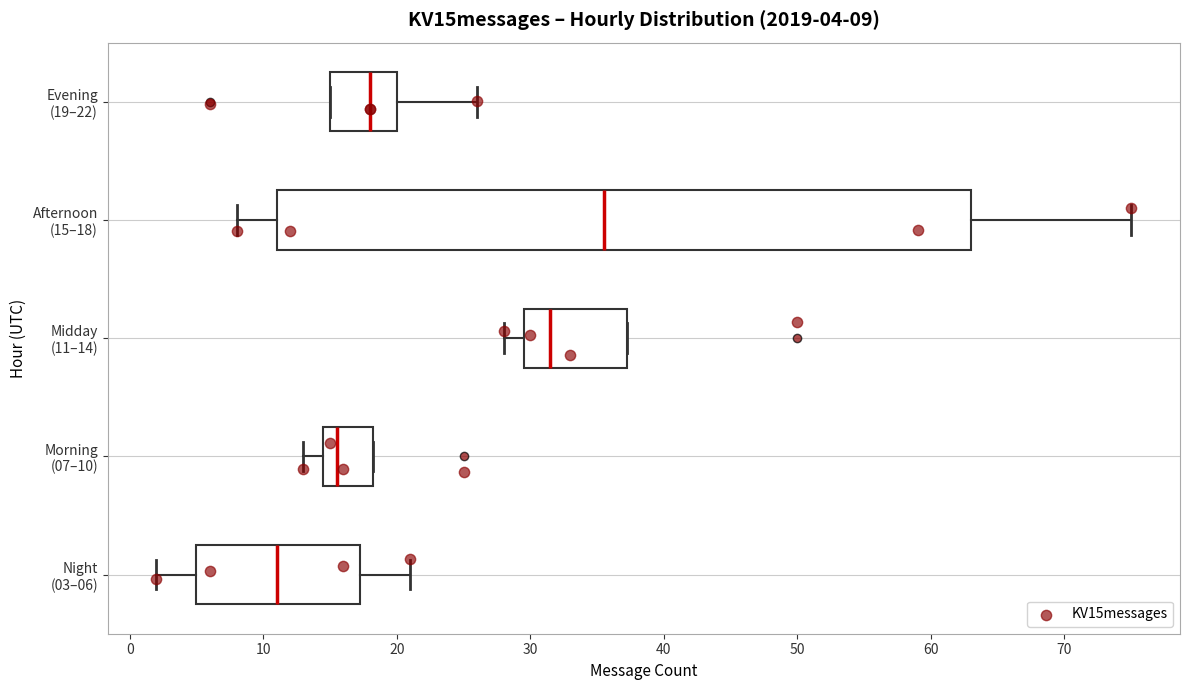

Which box's median line is the furthest to the right?

Afternoon (15–18)